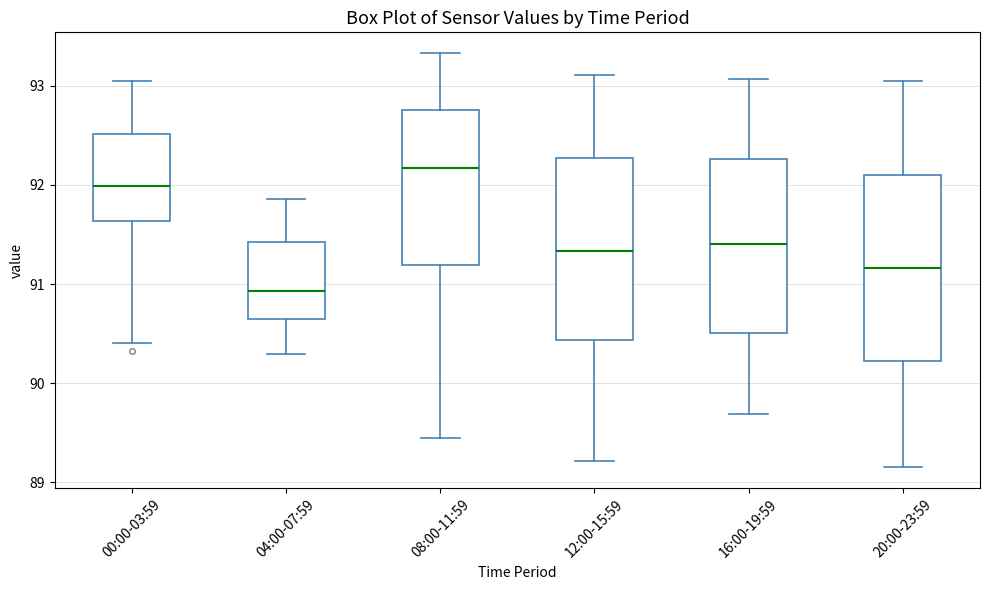

Where is the lower edge of the box for 04:00-07:59 on the y-axis? The values are not printed on the chart, so give them approximately, as read against the axis.

90.6